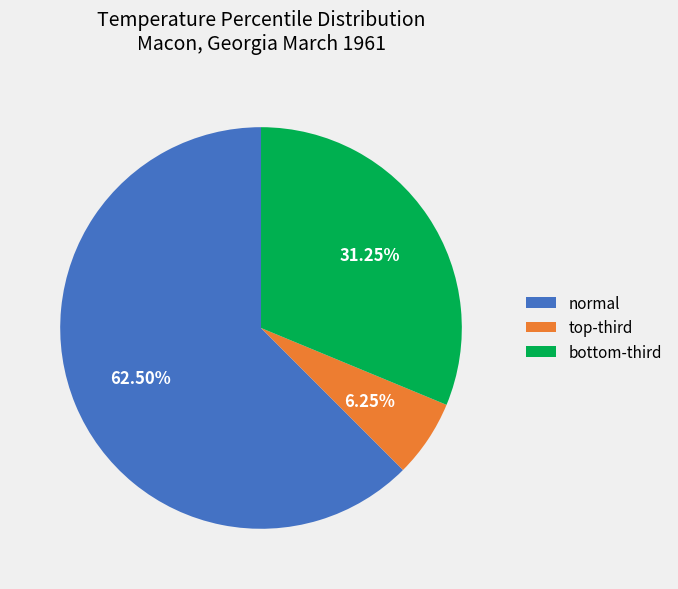

To the nearest percent, what is the difference between the largest and smallest slice percentages?

56%